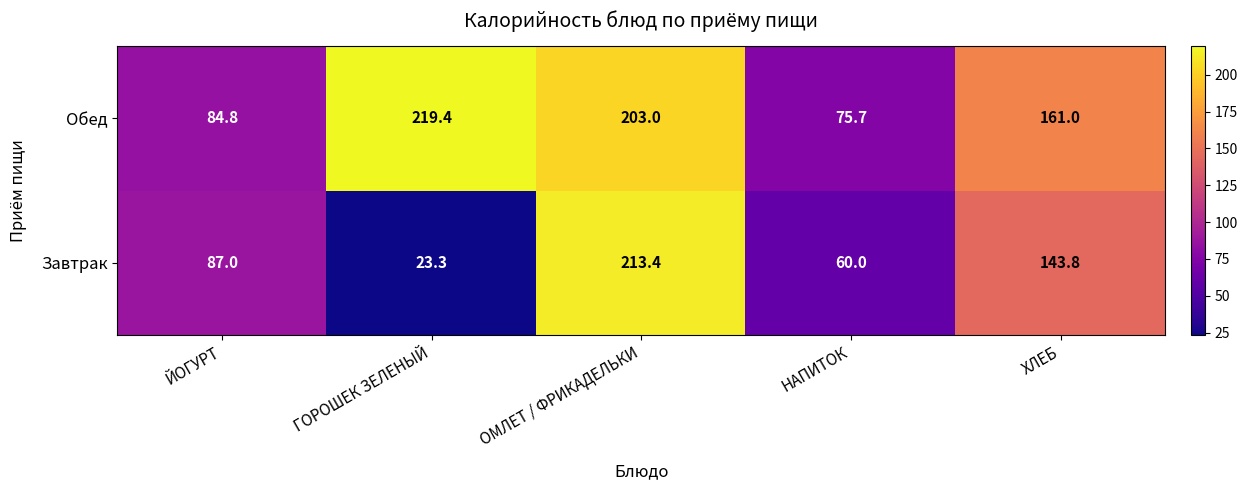

What value does the Завтрак series have at ЙОГУРТ?

87.0